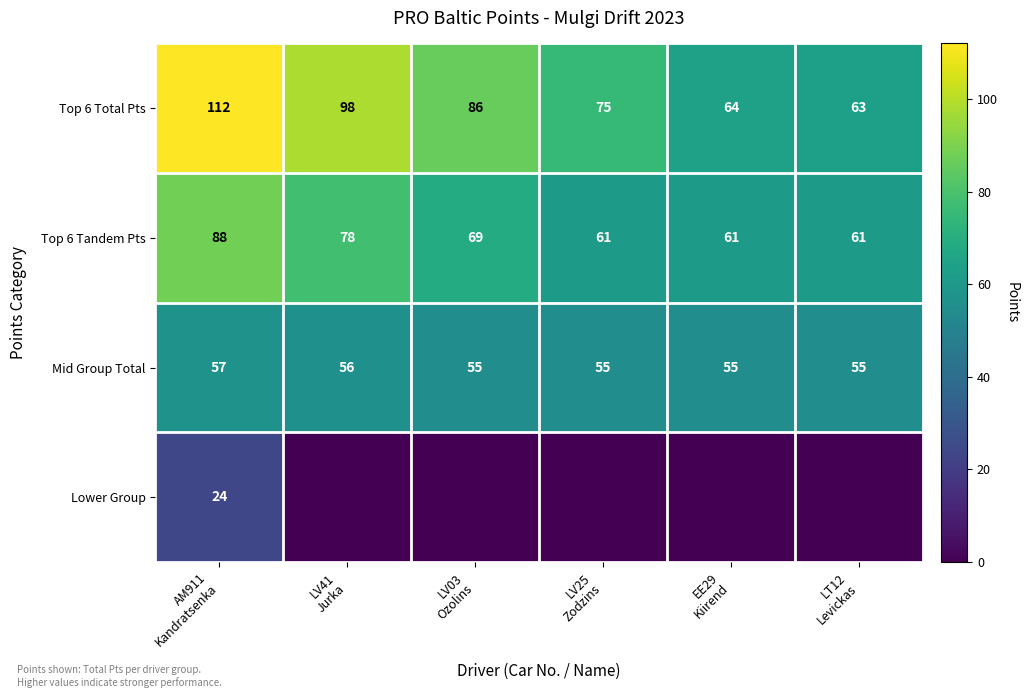

What is the difference between the maximum and minimum values in the Top 6 Tandem Pts series?

27